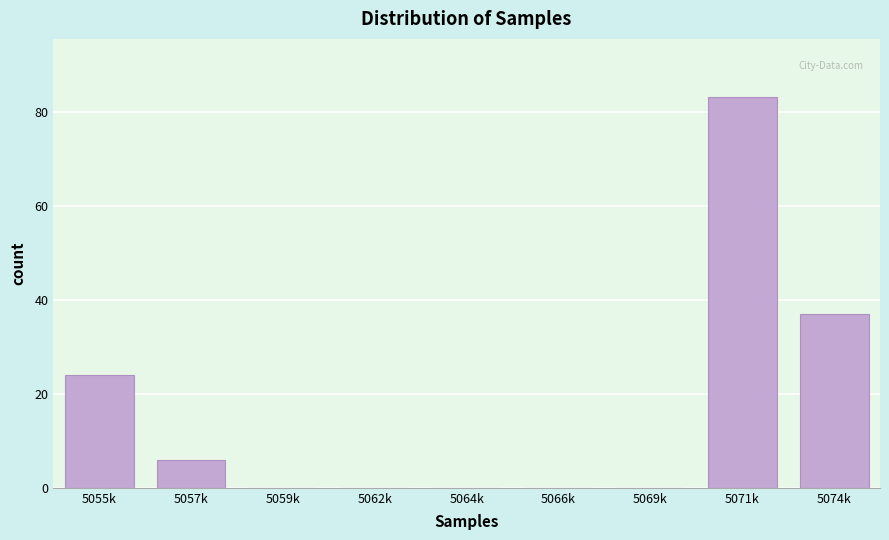

Reading left to right, list all the values displayed in this chart.

5055k=24	5057k=6	5059k=0	5062k=0	5064k=0	5066k=0	5069k=0	5071k=83	5074k=37